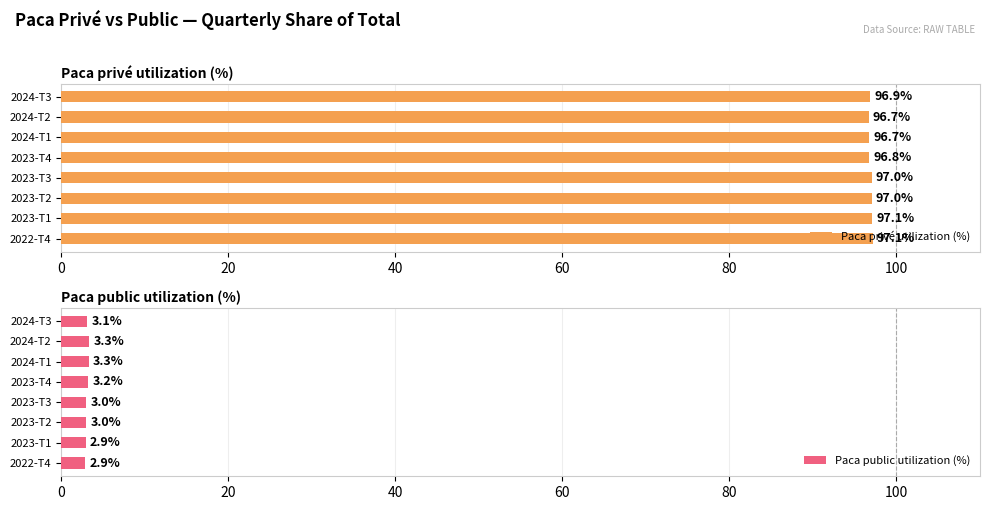

Rank the series by their maximum value, from lowest to highest.

Paca public utilization (%), Paca privé utilization (%)